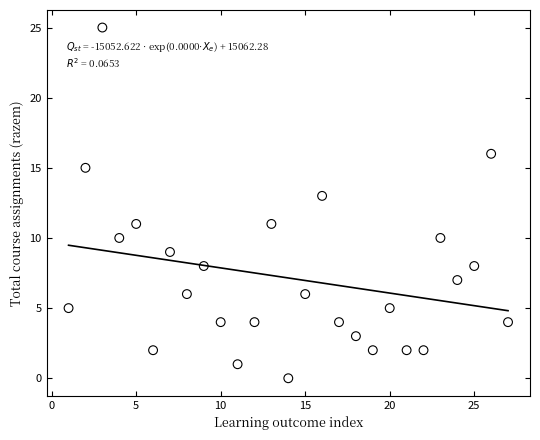

What is the range of Y values (max minus min)?

25